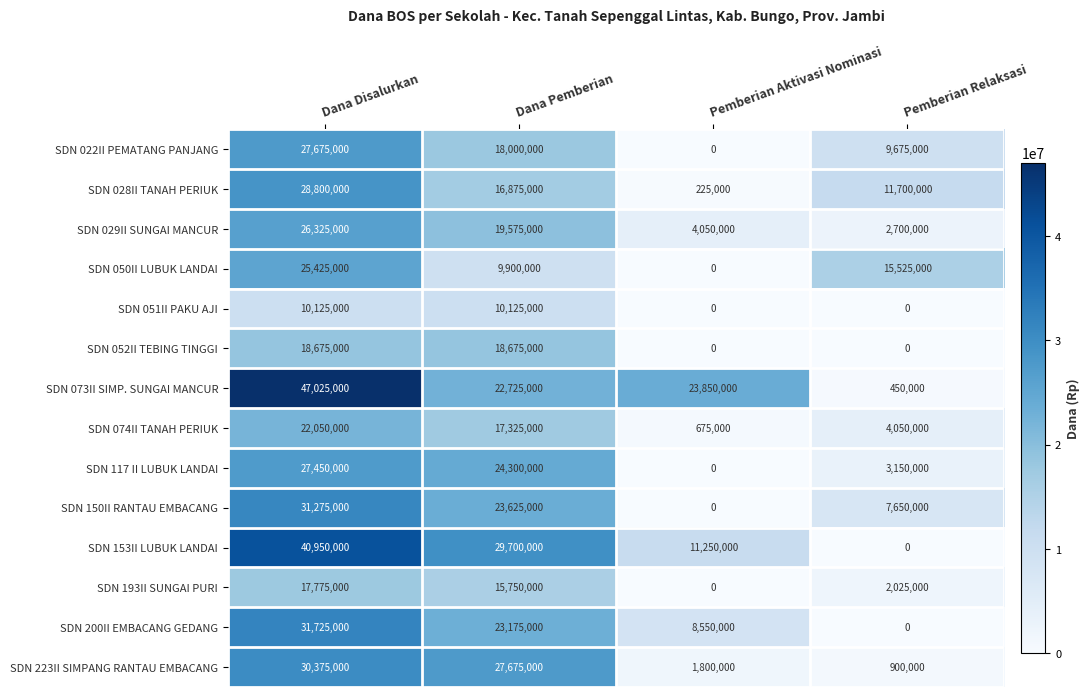

At which category is the sum across all series the highest?

Dana Disalurkan